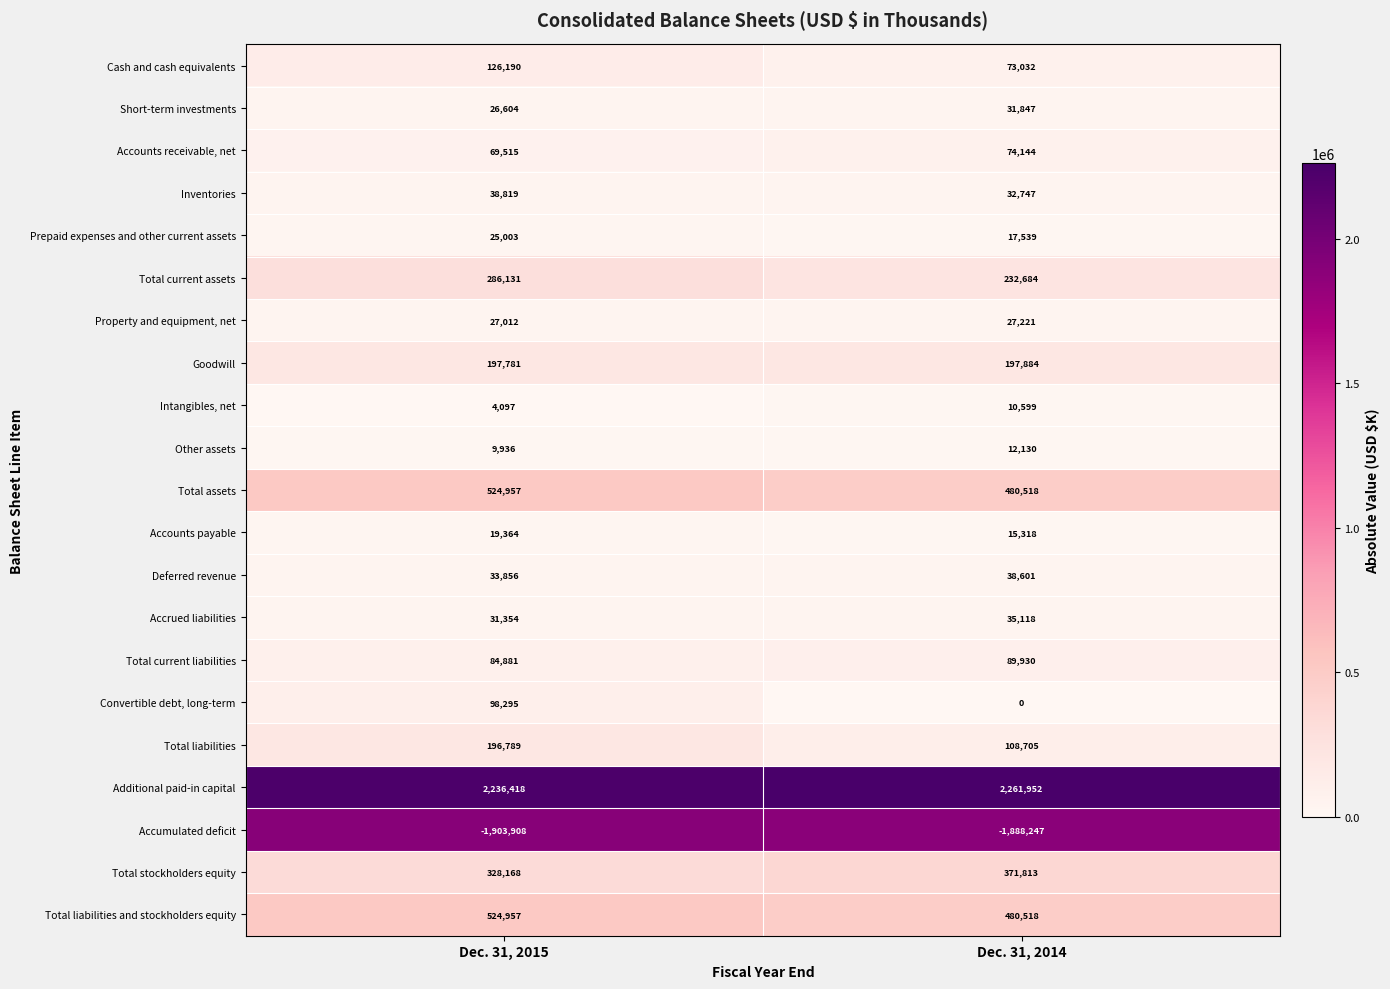

What value does the Cash and cash equivalents series have at Dec. 31, 2014?

73032